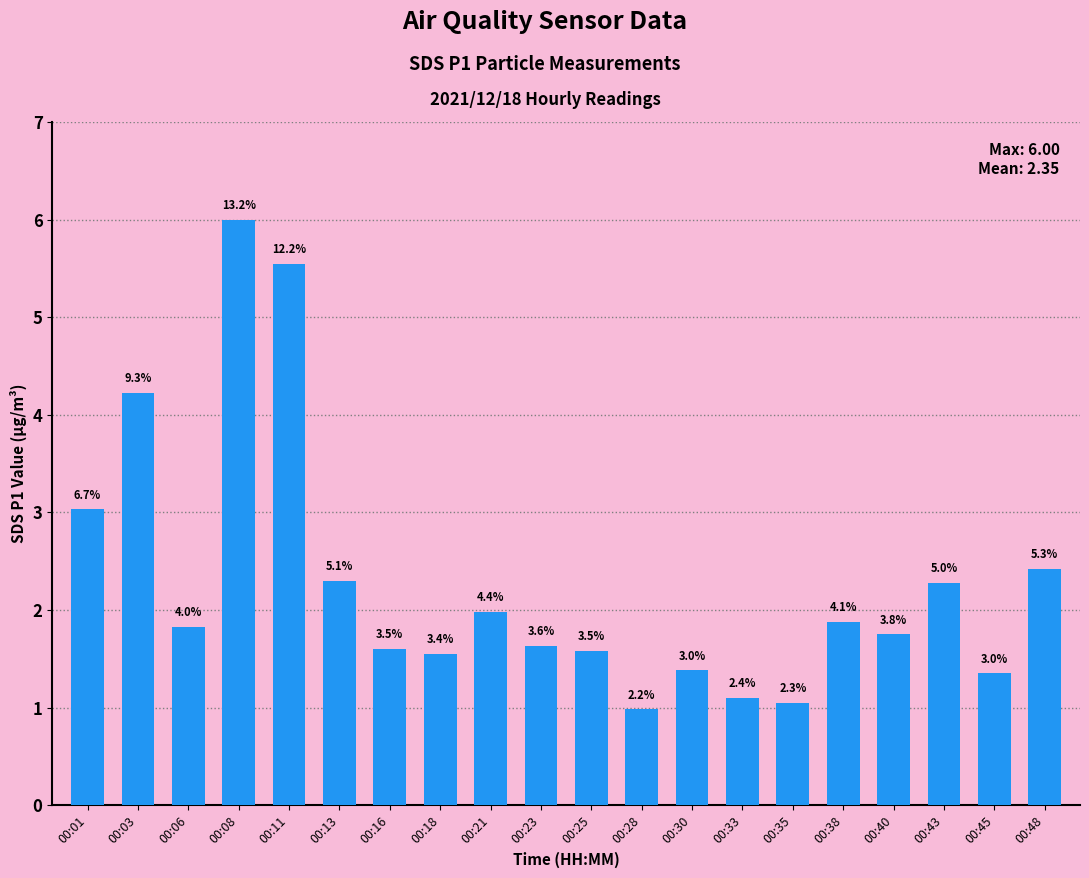

What is the smallest value displayed?

1.0